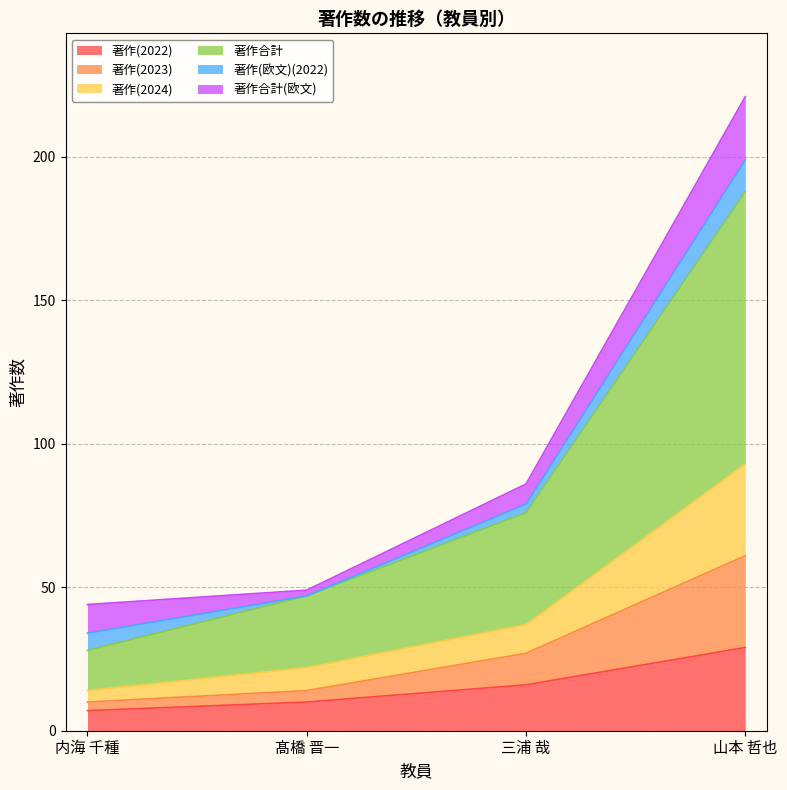

At which category is the sum across all series the highest?

山本 哲也